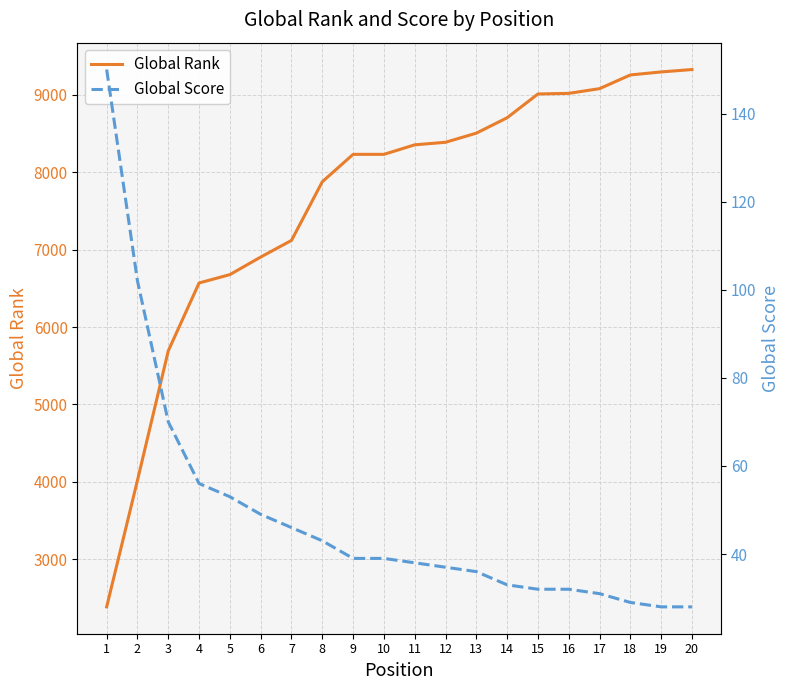

What is the highest value of the Global Rank series?

9327